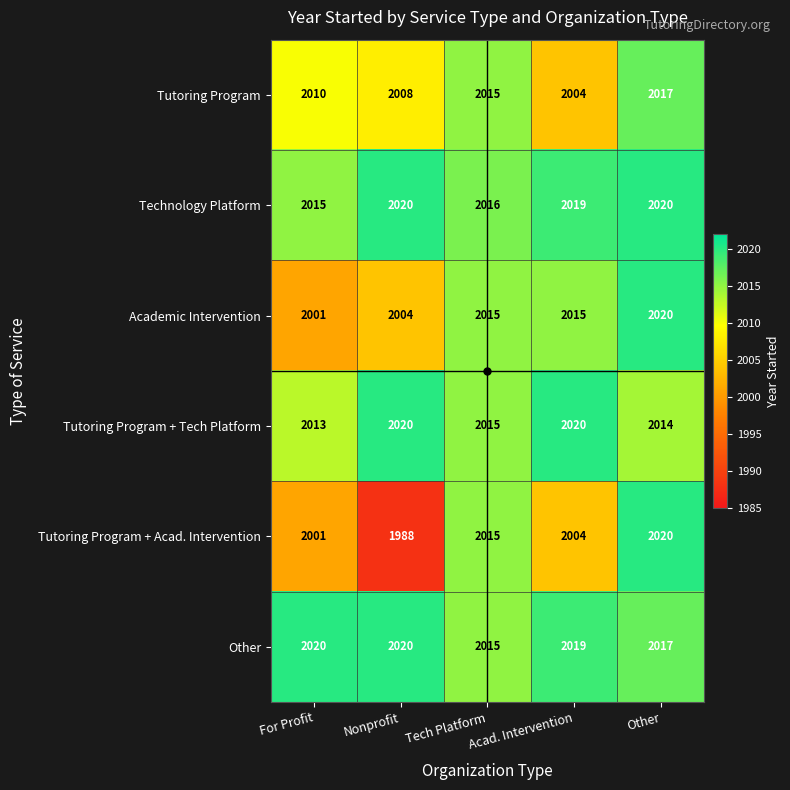

Count the Technology Platform values in the range 2016 to 2020.

4